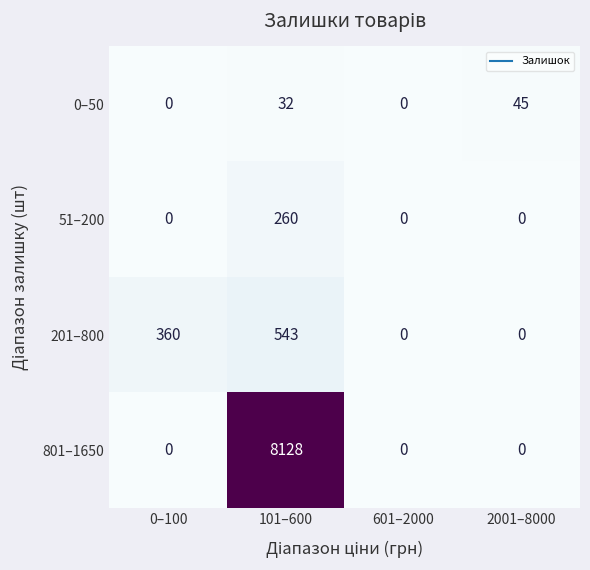

Count the number of categories in the chart.

4